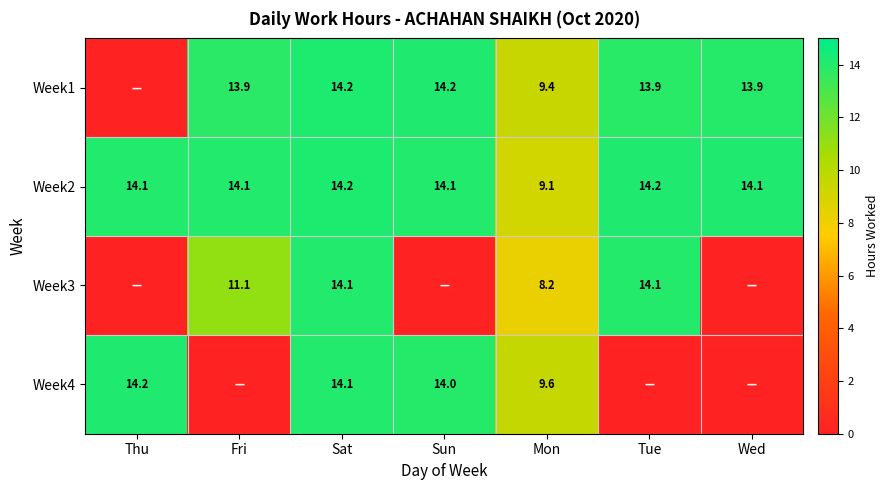

What is the difference between the highest and lowest values at Wed?

14.1